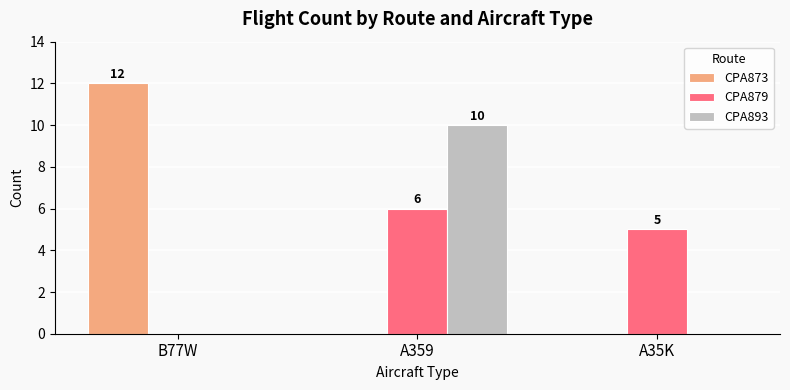

What is the average value of the CPA879 series?

4